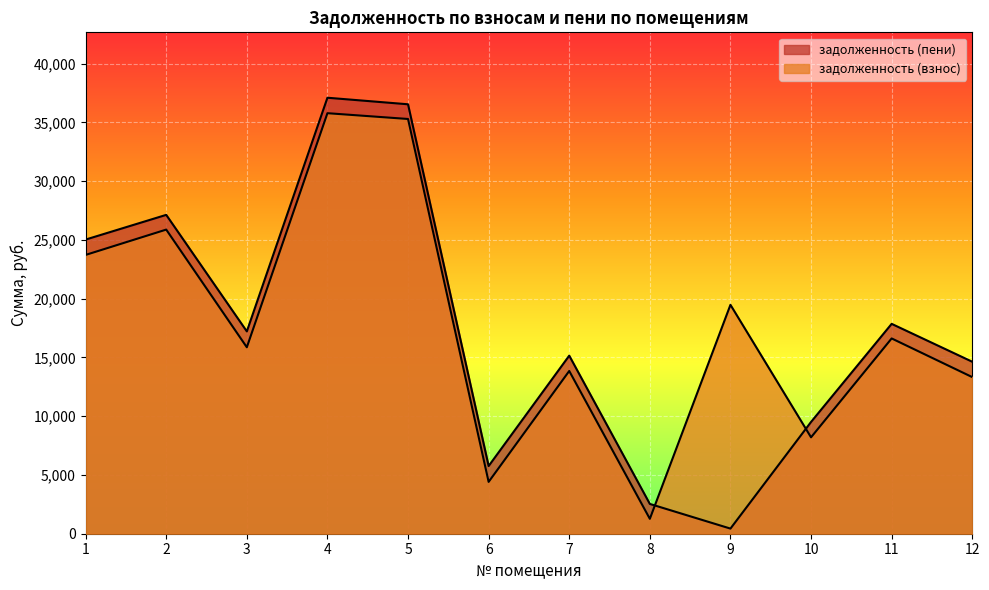

The value of задолженность (взнос) at 4 is 35779.0. True or false?

True